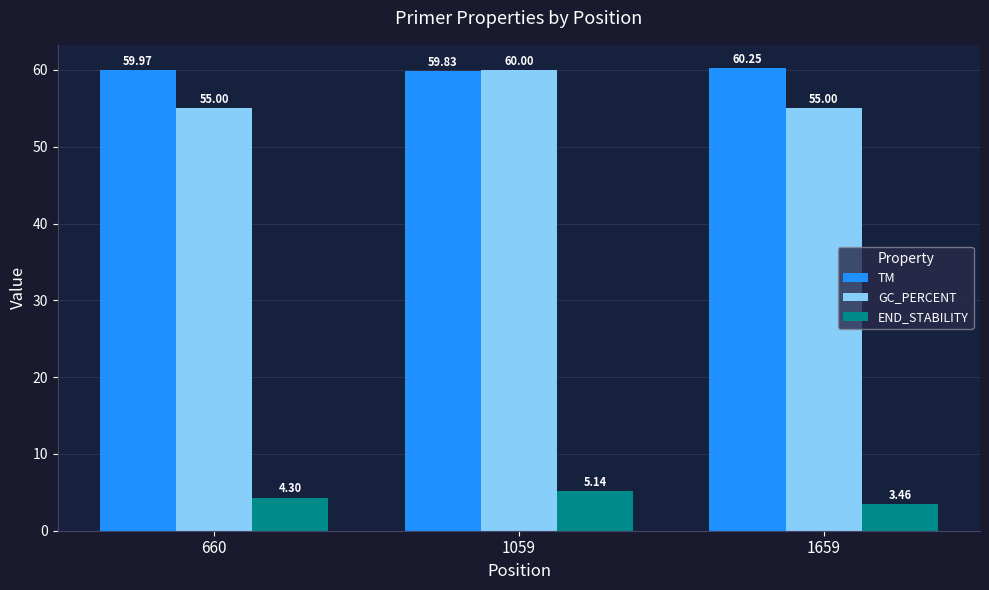

What is the sum of all GC_PERCENT values?

170.0